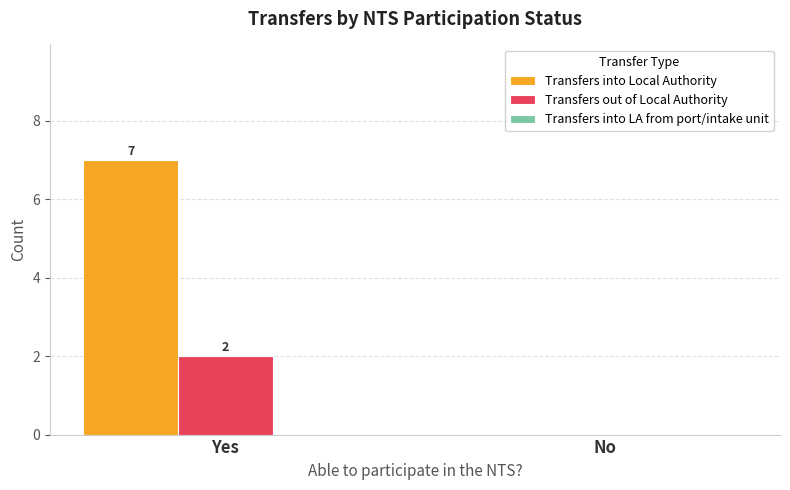

Between Yes and No, which series saw the biggest shift?

Transfers into Local Authority